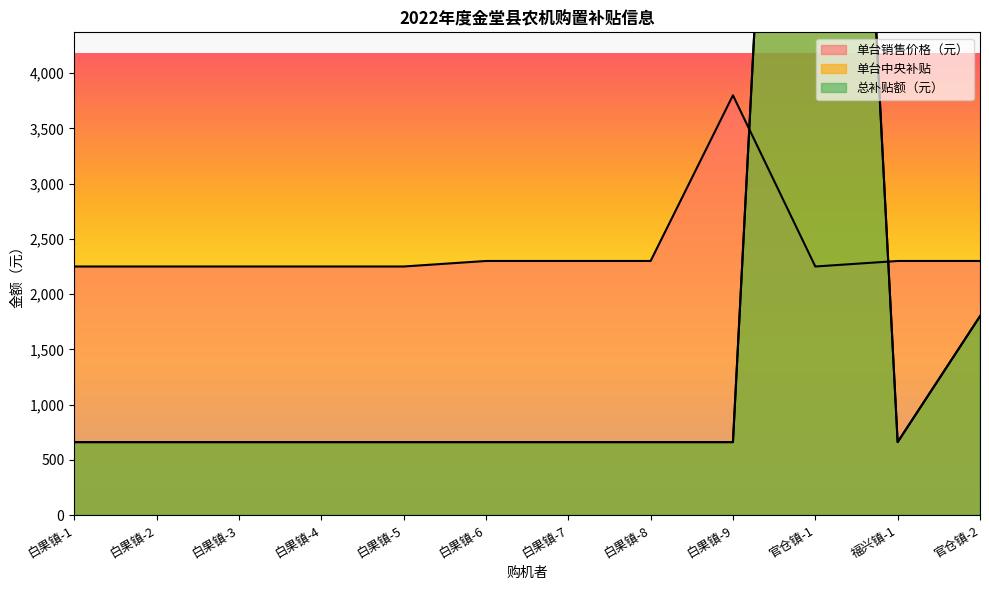

Is it true that 总补贴额（元） equals 1044 at 白果镇-7?

False